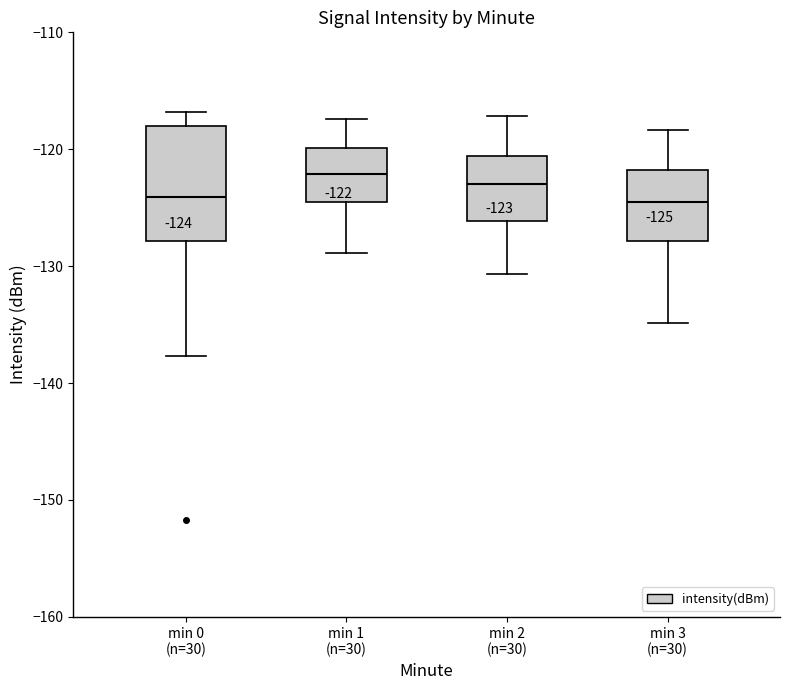

Comparing the boxes themselves (not the whiskers), which one is the tallest?

min 0 (n=30)